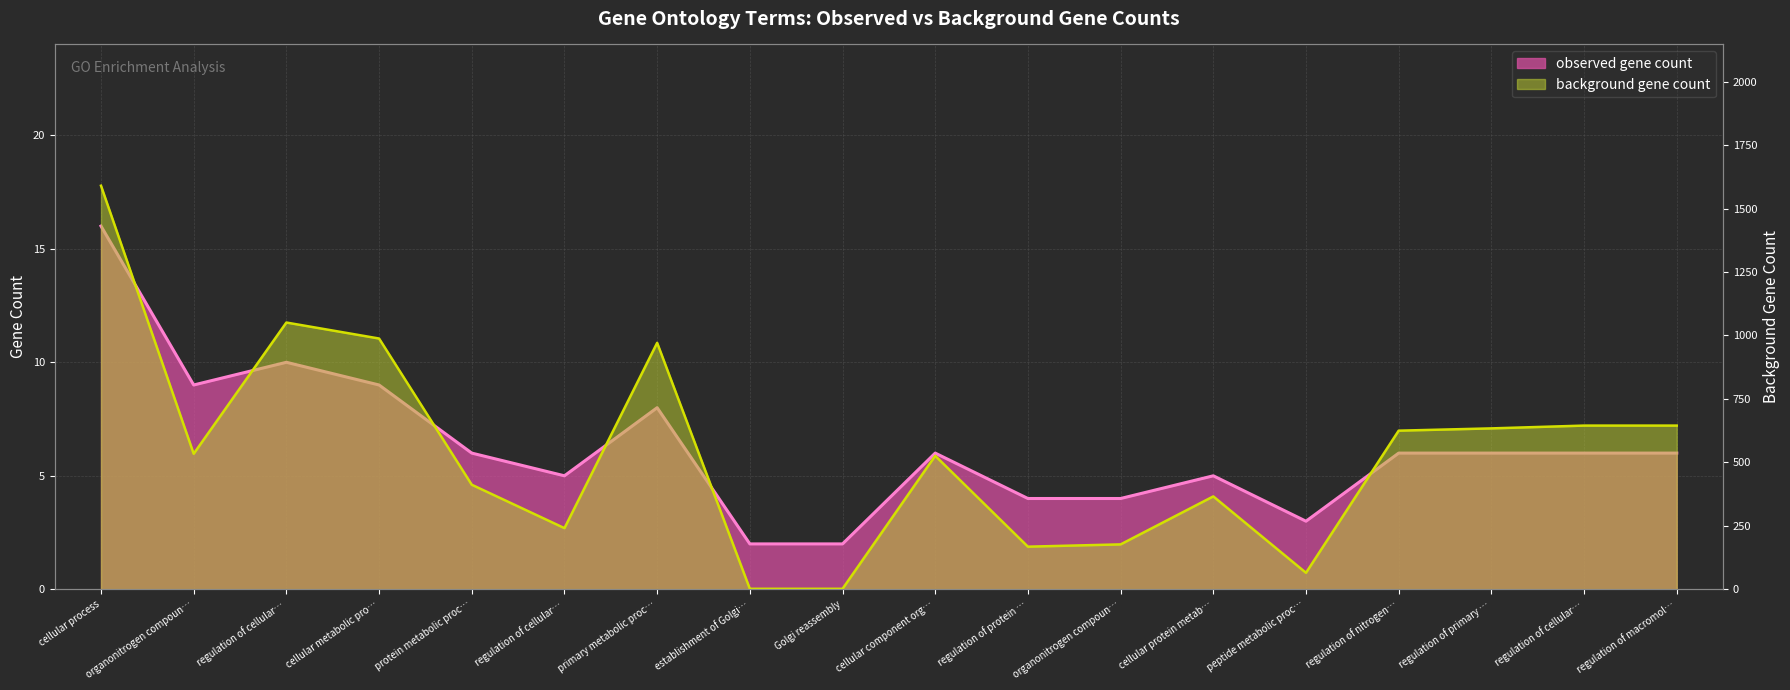

Between regulation of cellular metabolic process and regulation of cellular process, which is larger?

regulation of cellular process